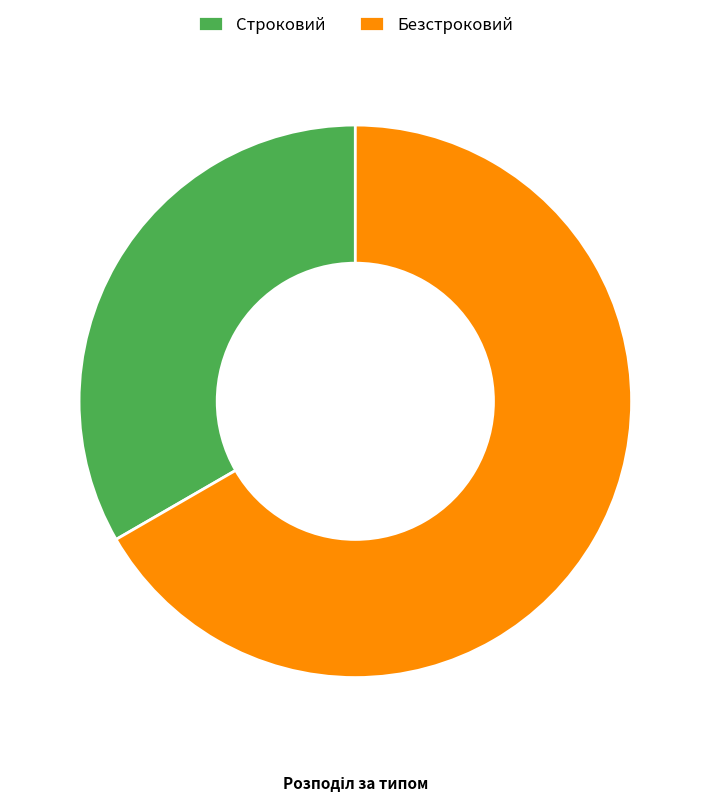

Do Безстроковий and Строковий together represent more than half of the pie?

Yes